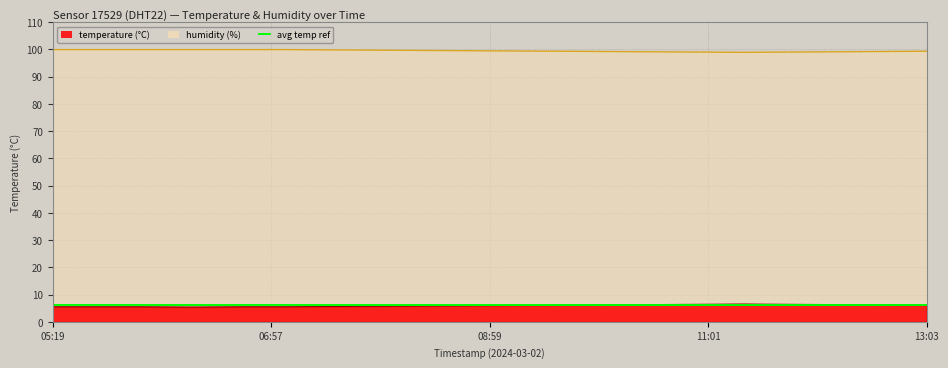

True or false: humidity and temperature cross at least once.

False